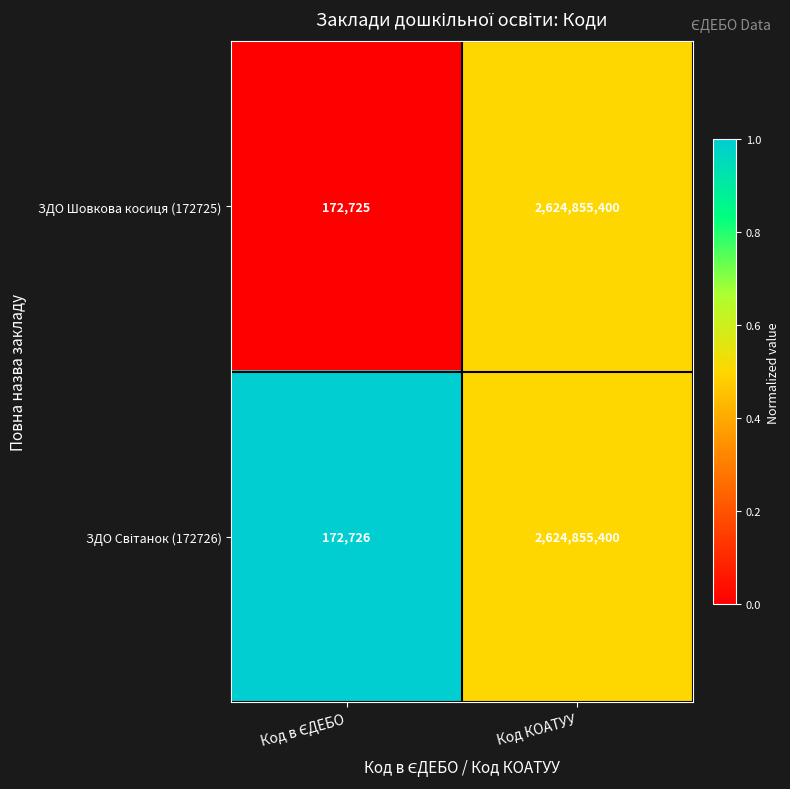

What is the difference between the maximum and minimum values in the ЗДО Шовкова косиця (172725) series?

2624682675